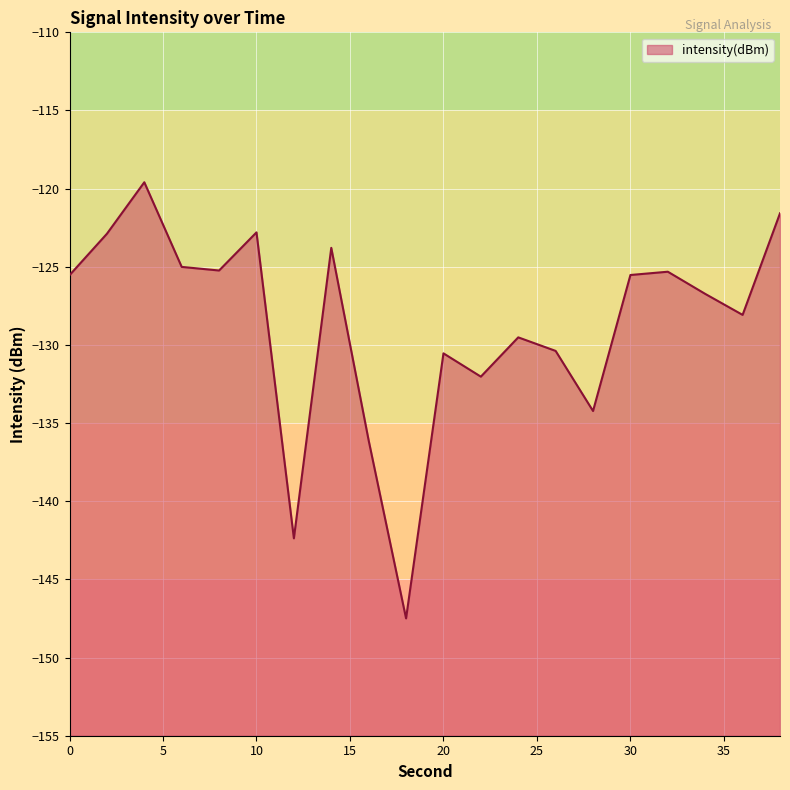

Between 16 and 12, which is larger?

16